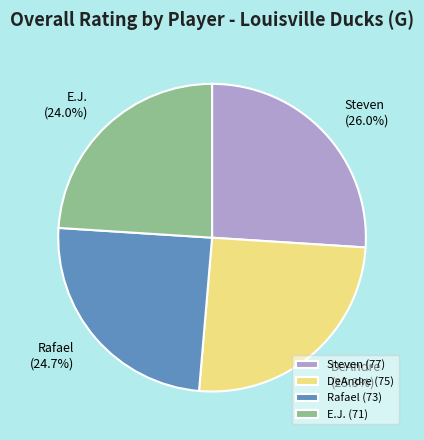

What is the ratio of the value at E.J. to the value at DeAndre?

0.9